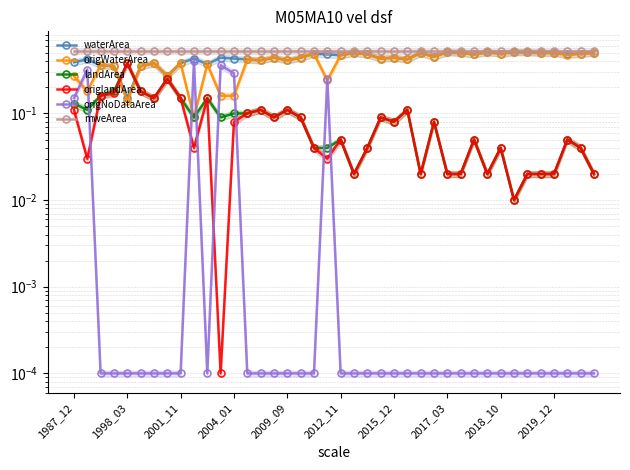

True or false: mweArea has a value of 0.9 at 34.

False